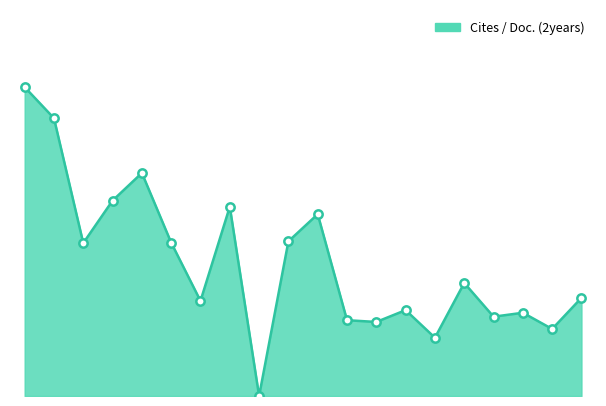

Is this an area chart (filled region under the line)?

Yes